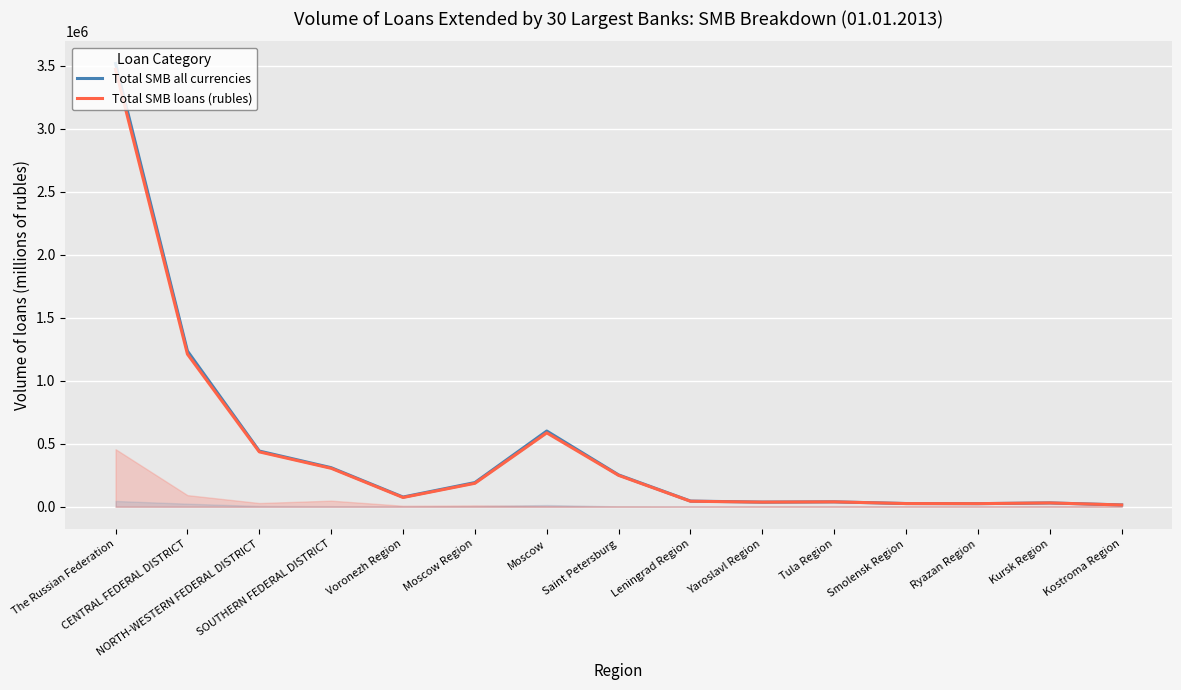

True or false: Total SMB all currencies and Total SMB loans (rubles) intersect in this chart.

False